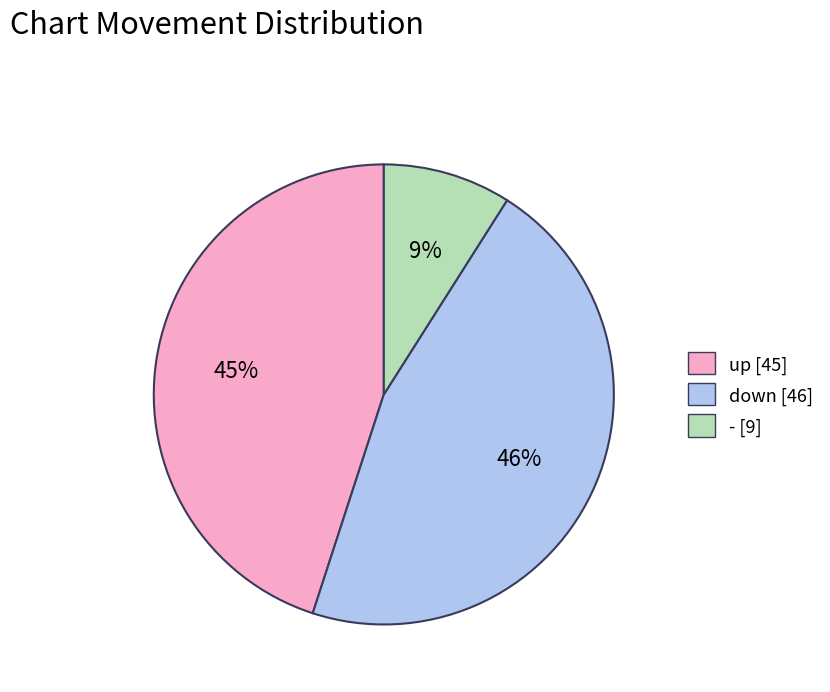

How many slices are in this pie chart?

3